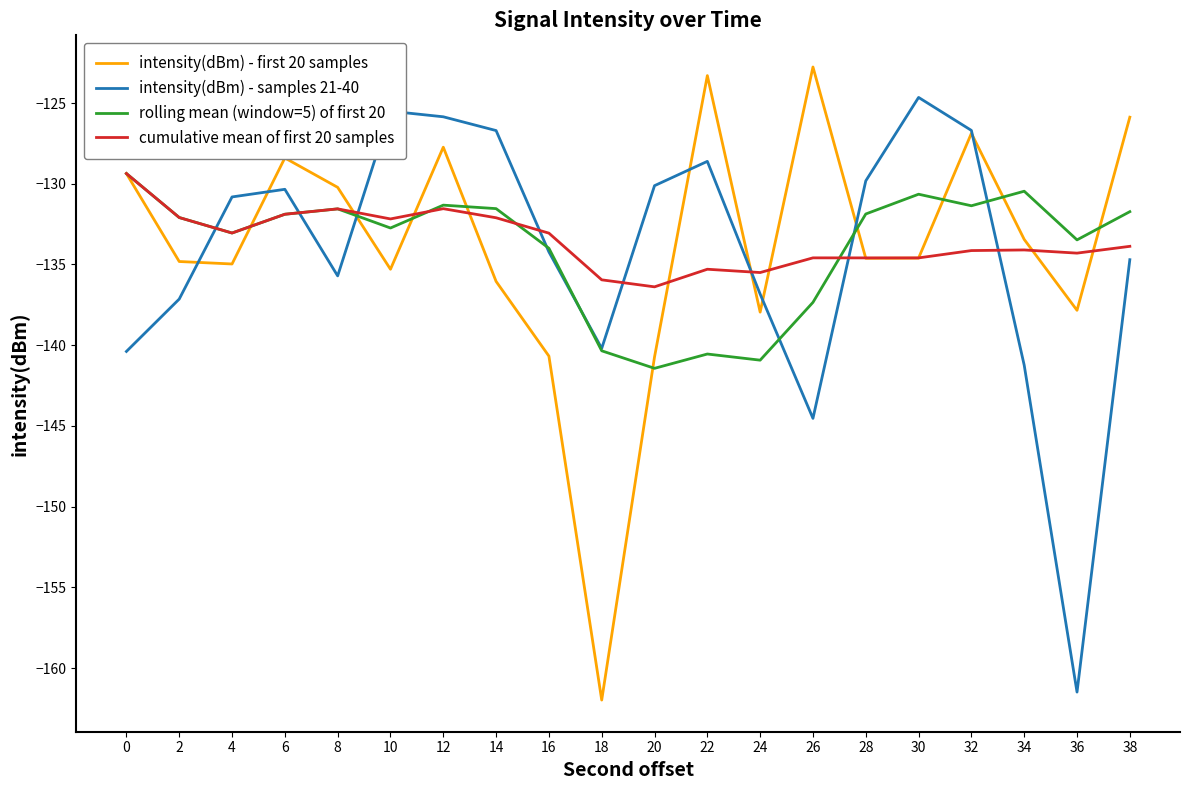

Is it true that rolling mean (window=5) of first 20 equals -132.7 at 10?

True